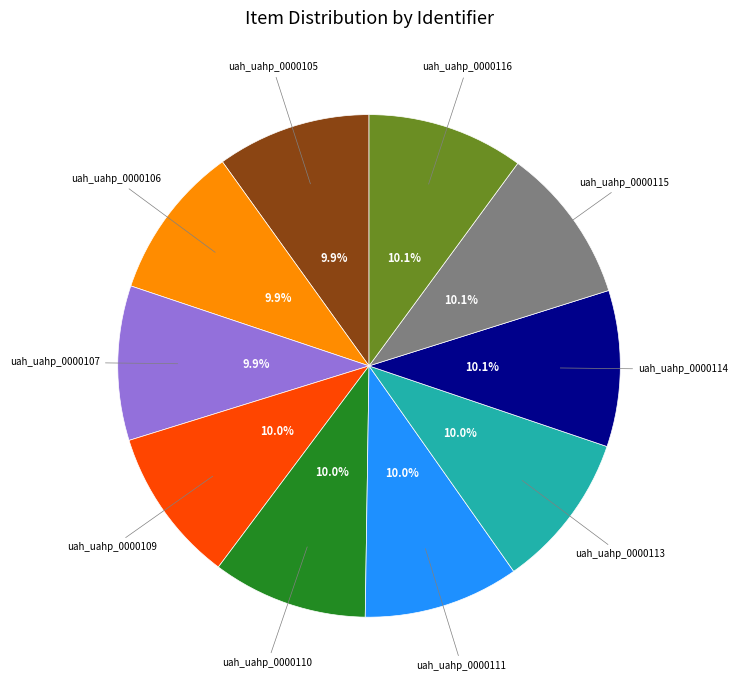

How many slices are in this pie chart?

10